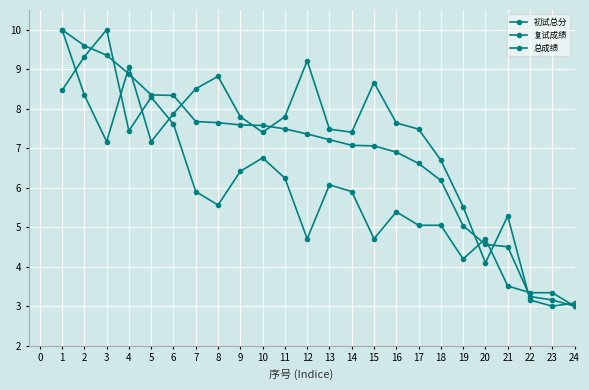

How many categories are shown in the chart?

24